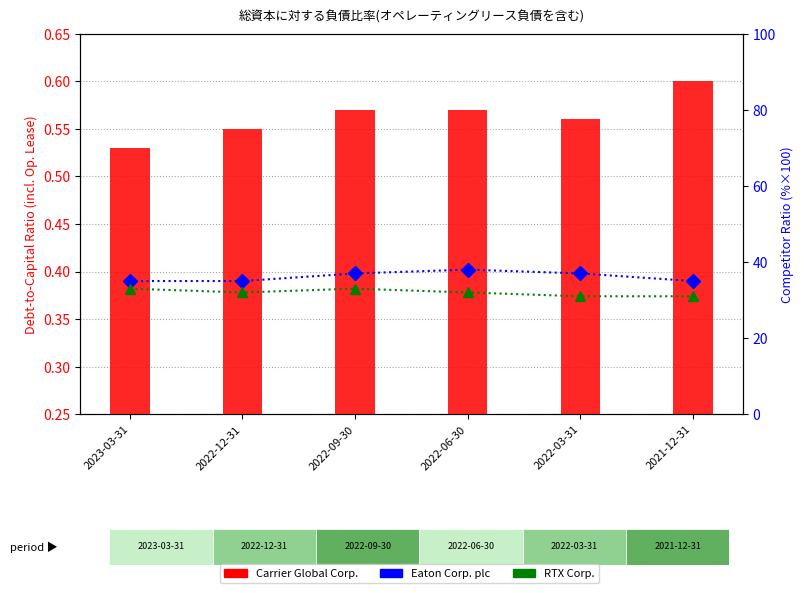

The value of Eaton Corp. plc at 2022-12-31 is 35.0. True or false?

True